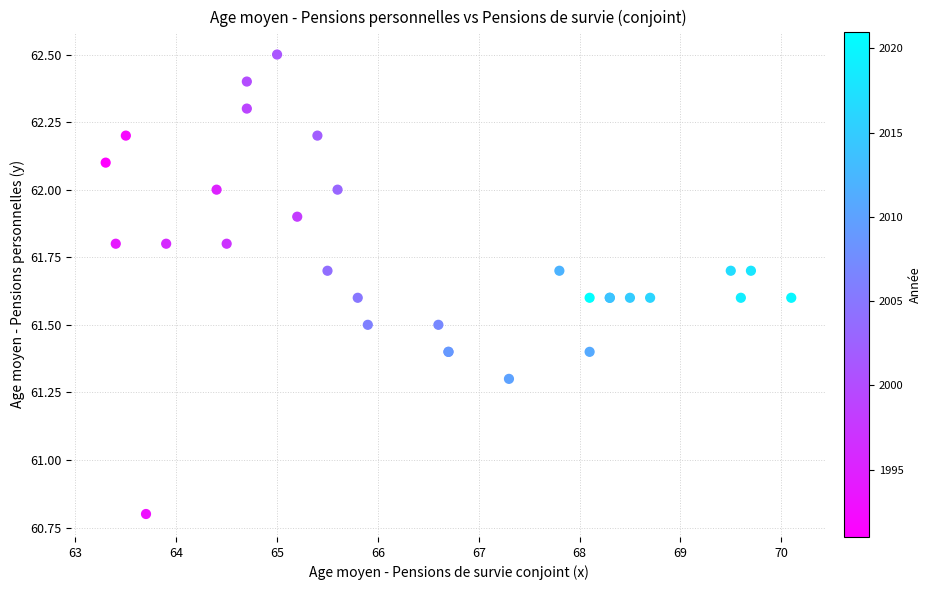

What Y value in the scatter plot is closest to 61?

60.8